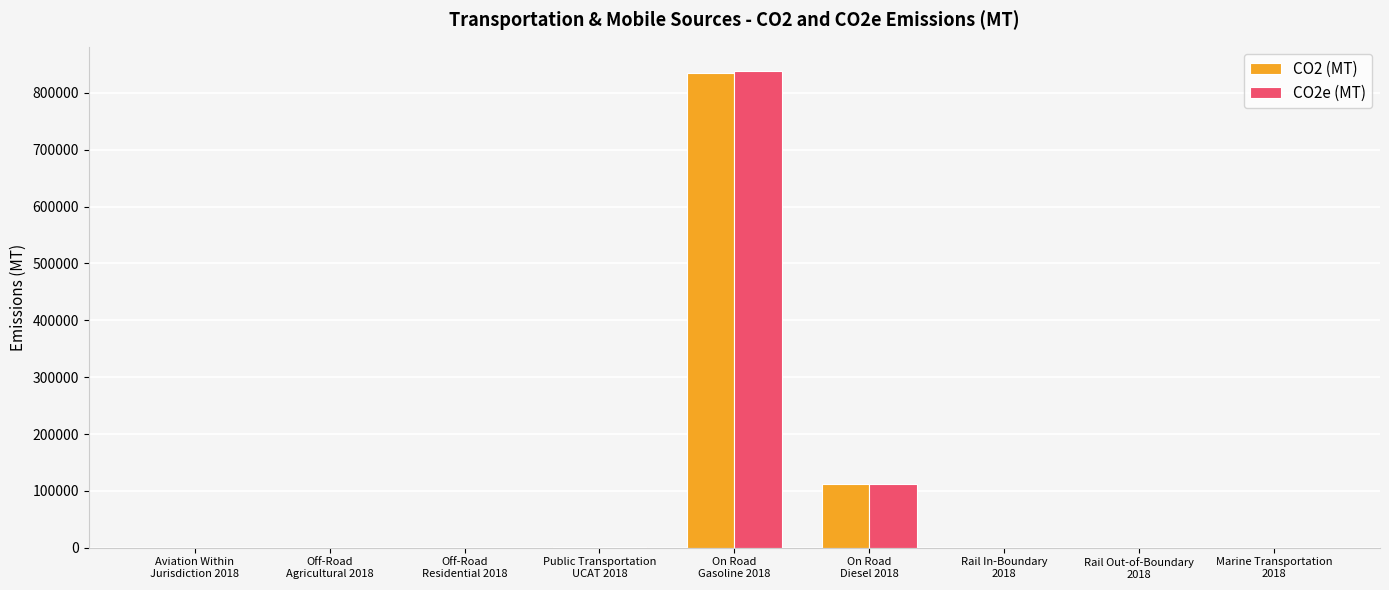

What is the sum of all CO2e (MT) values?

953095.8